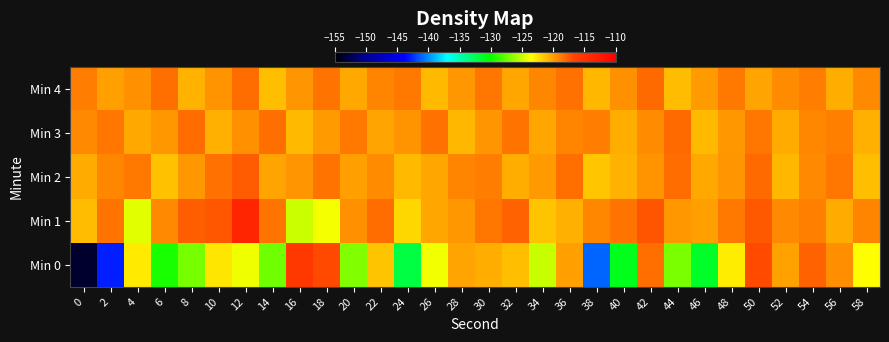

Between 46 and 48, which series saw the biggest shift?

Min 0